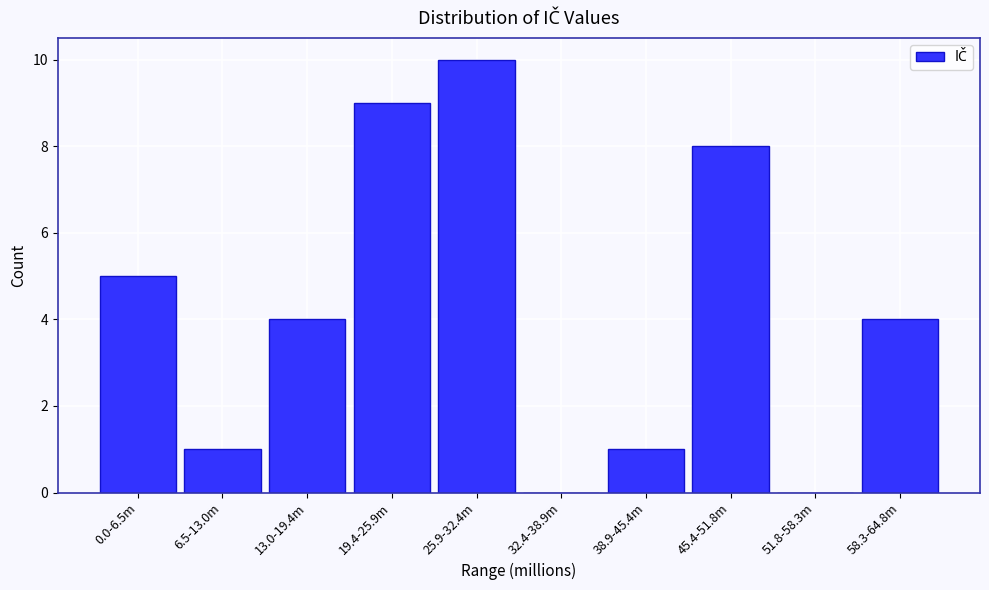

Reading left to right, list all the values displayed in this chart.

0.0-6.5m=5	6.5-13.0m=1	13.0-19.4m=4	19.4-25.9m=9	25.9-32.4m=10	32.4-38.9m=0	38.9-45.4m=1	45.4-51.8m=8	51.8-58.3m=0	58.3-64.8m=4